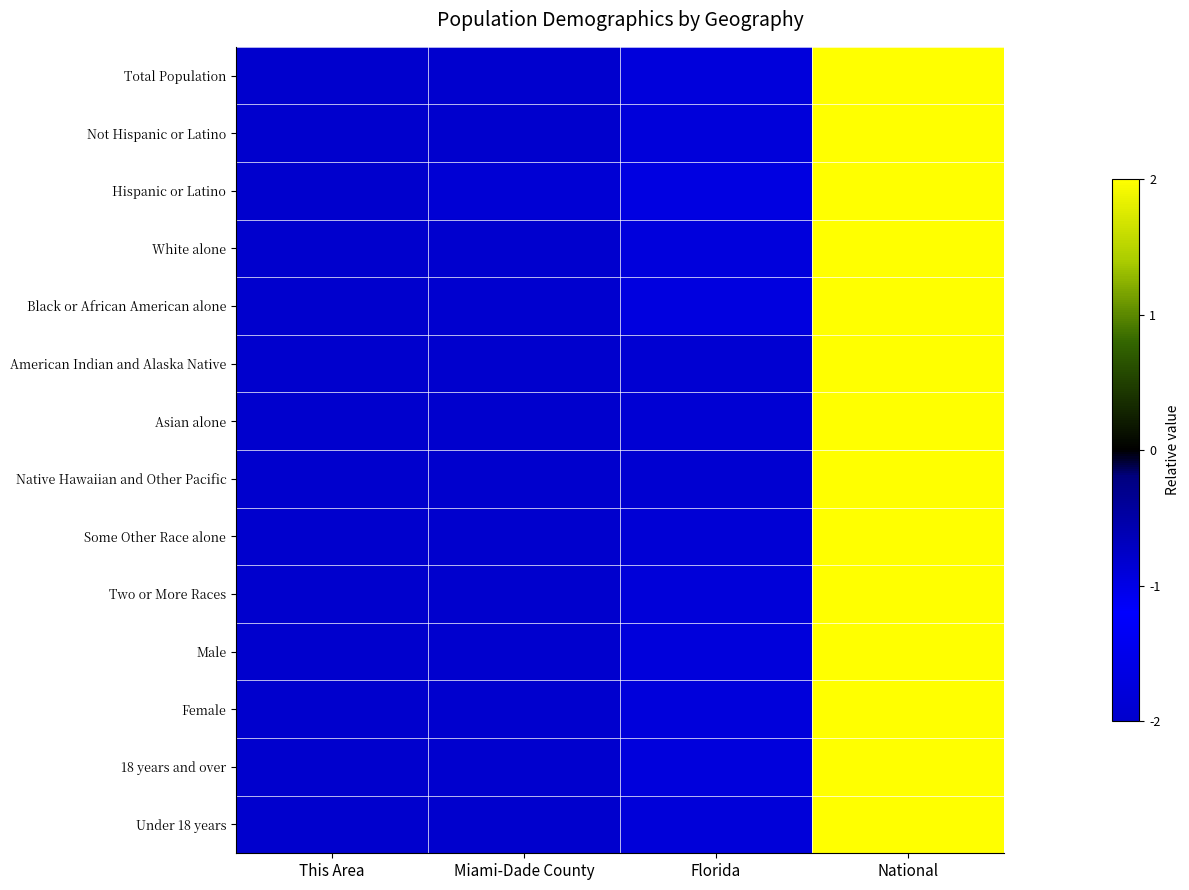

At which category does the chart reach its peak across all series?

National